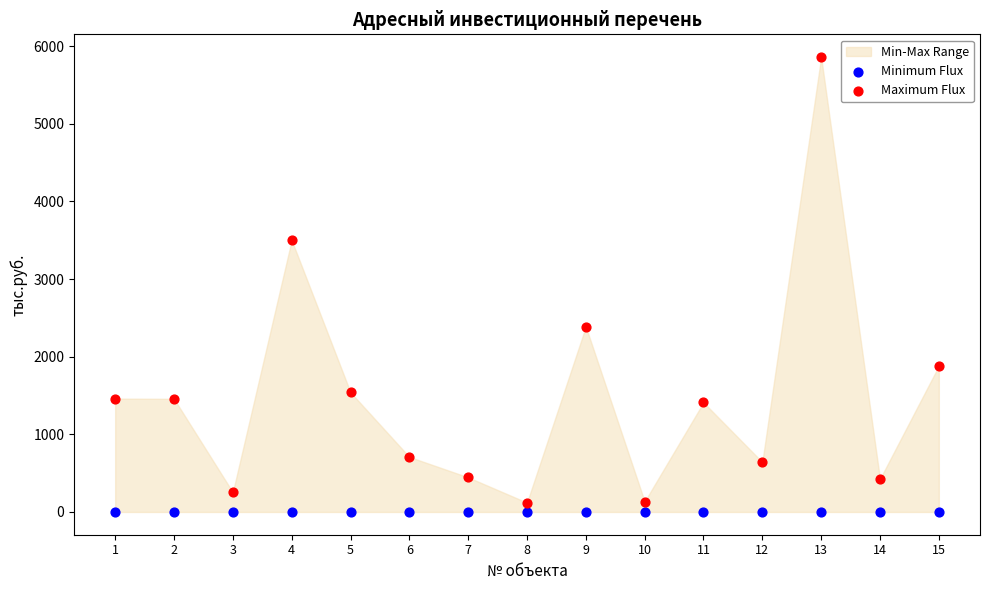

Which series reaches the maximum Y coordinate?

Maximum Flux